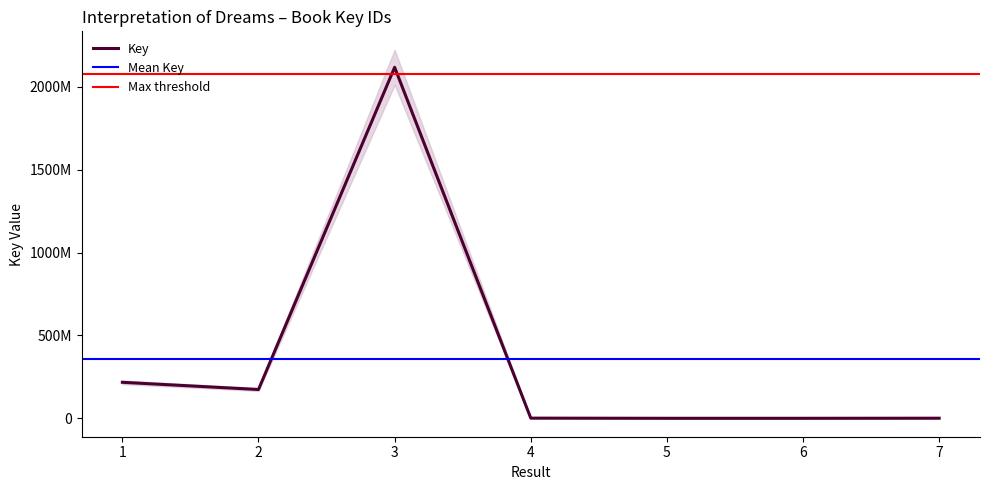

Does the chart have visible grid lines?

No